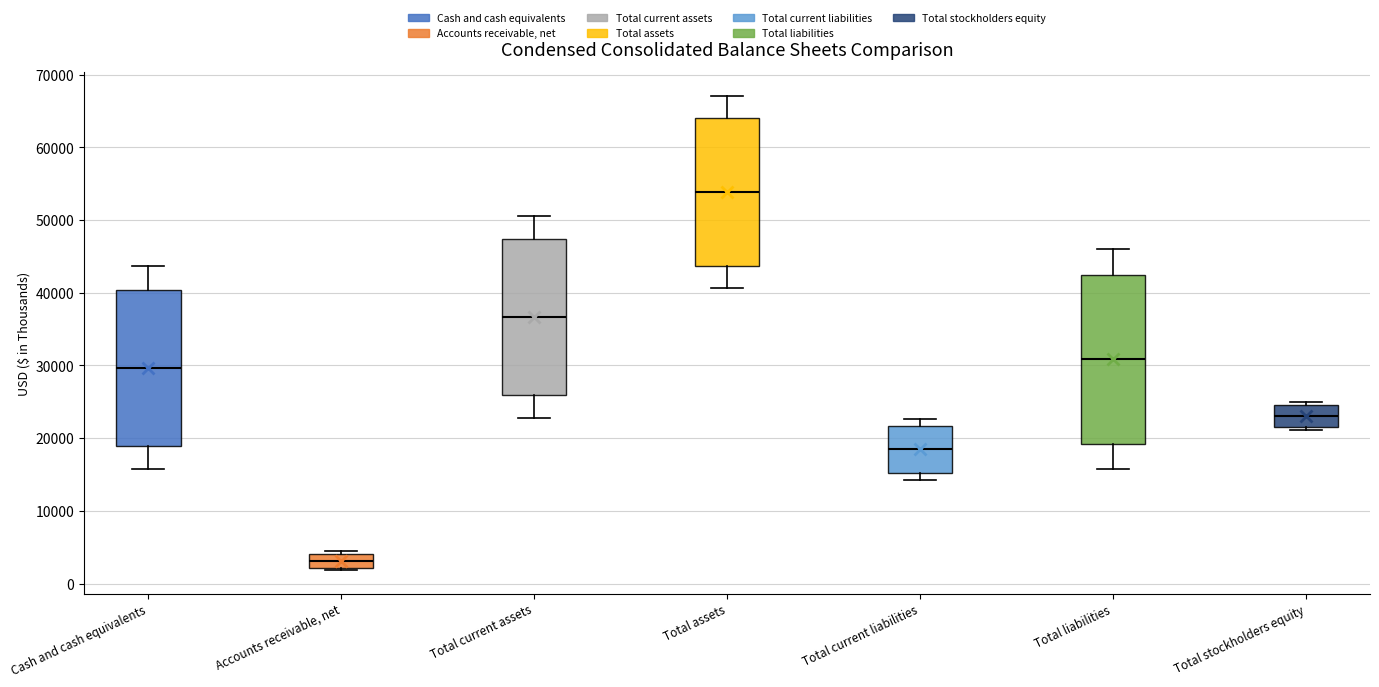

Reading left to right, read every box against the y-axis: the position of its median line, the range the box covers, and the ends of its whiskers. The values are not printed on the chart, so give them approximately, as read against the axis.

Cash and cash equivalents: median 30000, box 19000 to 40000, whiskers 16000 to 44000
Accounts receivable, net: median 3000, box 2000 to 4000, whiskers 2000 to 4000
Total current assets: median 37000, box 26000 to 47000, whiskers 23000 to 51000
Total assets: median 54000, box 44000 to 64000, whiskers 41000 to 67000
Total current liabilities: median 18000, box 15000 to 22000, whiskers 14000 to 23000
Total liabilities: median 31000, box 19000 to 42000, whiskers 16000 to 46000
Total stockholders equity: median 23000, box 22000 to 25000, whiskers 21000 to 25000 (just above the box's upper edge)